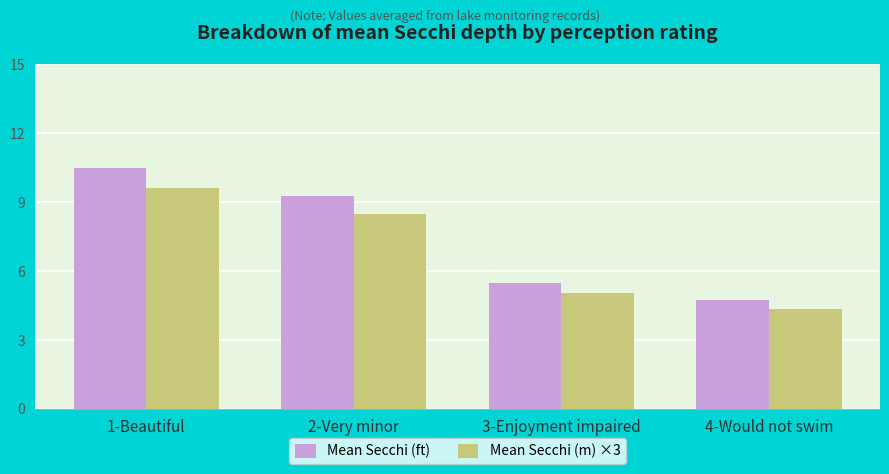

How many values in the Mean Secchi (m) ×3 series are below 8?

2